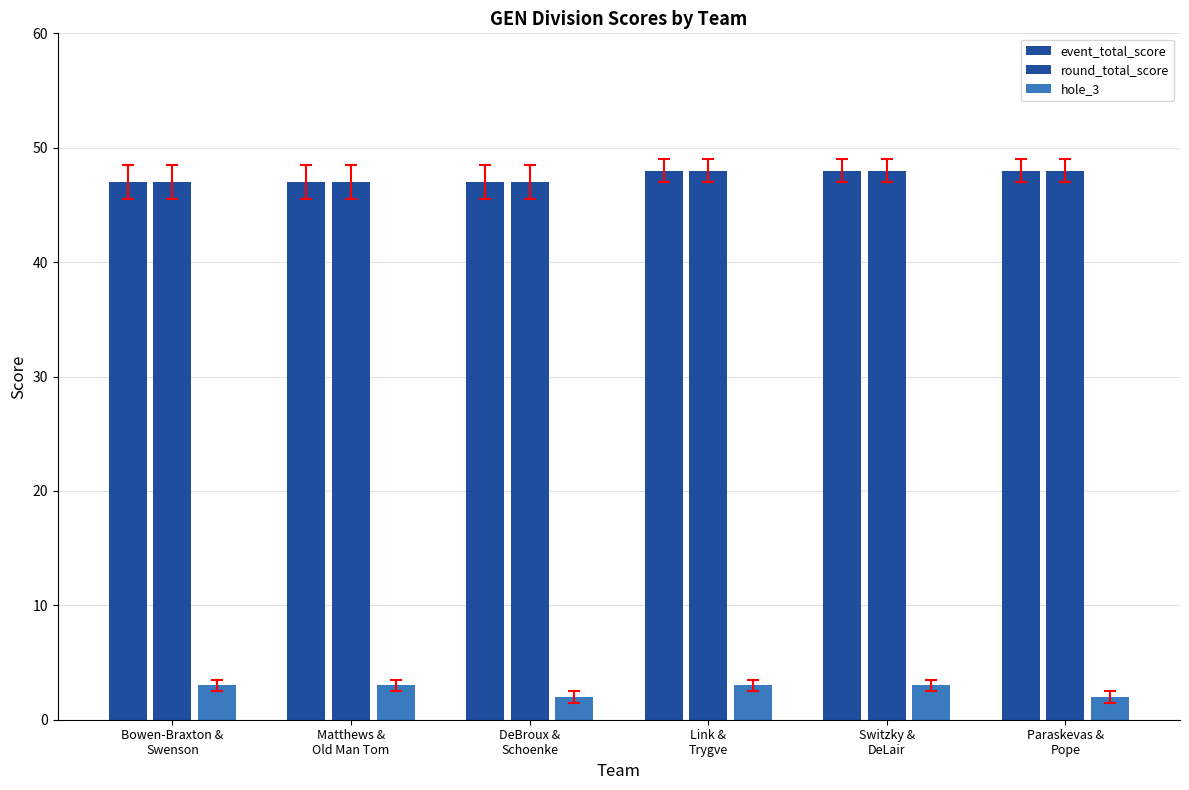

How many distinct data groups are displayed?

3